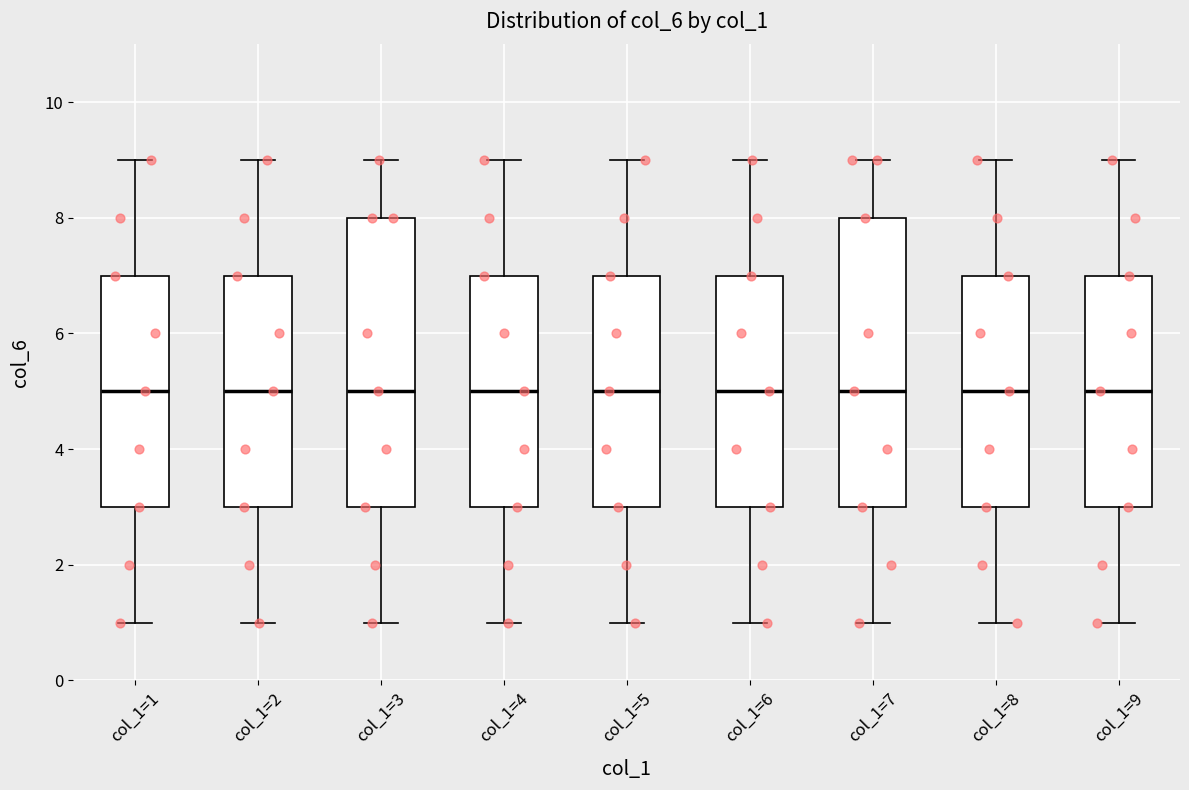

Reading left to right, transcribe this box plot: for each box, give where its median line is, the range the box spans, and where its two whiskers end, as read against the y-axis. The values are not printed on the chart, so give them approximately, as read against the axis.

col_1=1: median 5, box 3 to 7, whiskers 1 to 9
col_1=2: median 5, box 3 to 7, whiskers 1 to 9
col_1=3: median 5, box 3 to 8, whiskers 1 to 9
col_1=4: median 5, box 3 to 7, whiskers 1 to 9
col_1=5: median 5, box 3 to 7, whiskers 1 to 9
col_1=6: median 5, box 3 to 7, whiskers 1 to 9
col_1=7: median 5, box 3 to 8, whiskers 1 to 9
col_1=8: median 5, box 3 to 7, whiskers 1 to 9
col_1=9: median 5, box 3 to 7, whiskers 1 to 9